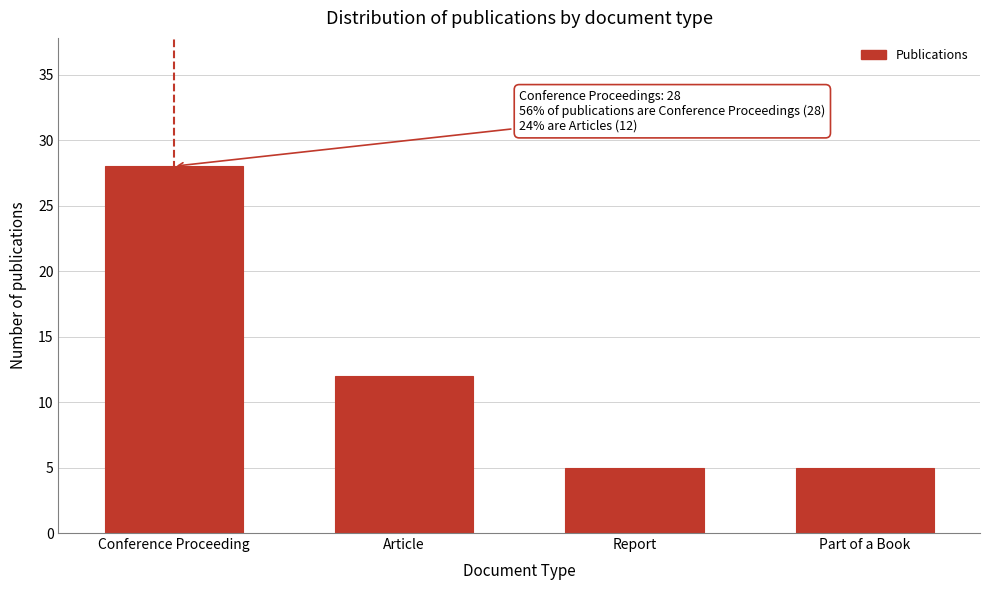

Reading right to left, what are all the values shown in this chart?

5	5	12	28